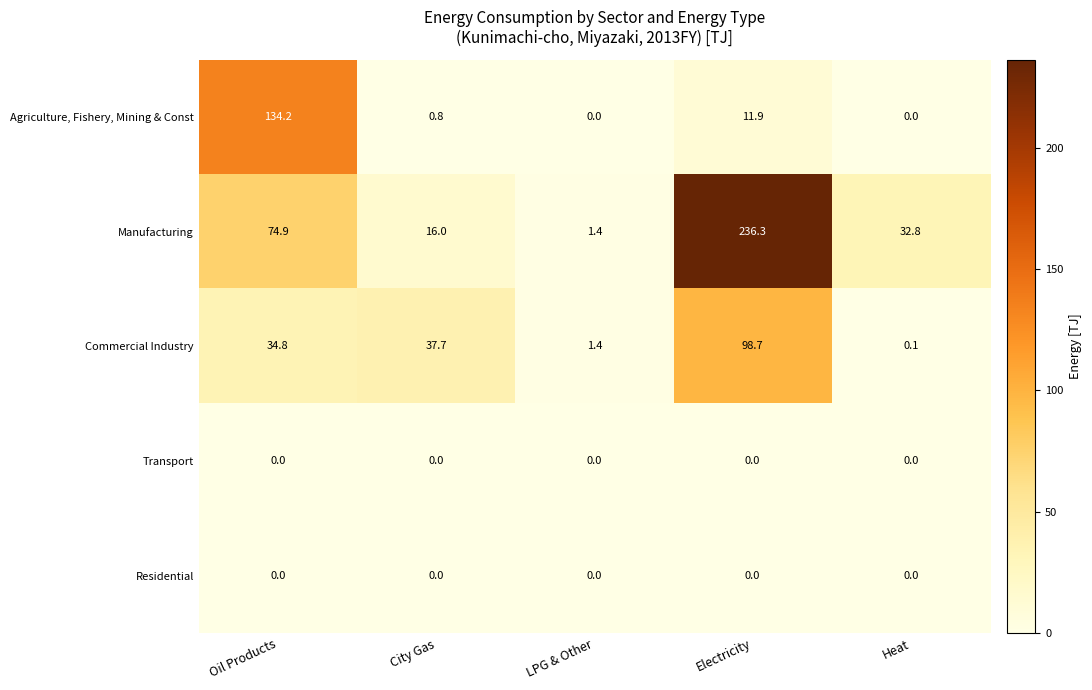

Reading right to left, what are all the values shown in this chart?

Agriculture, Fishery, Mining & Const: 0.0	11.9	0.0	0.8	134.2
Manufacturing: 32.8	236.3	1.4	16.0	74.9
Commercial Industry: 0.1	98.7	1.4	37.7	34.8
Transport: 0.0	0.0	0.0	0.0	0.0
Residential: 0.0	0.0	0.0	0.0	0.0